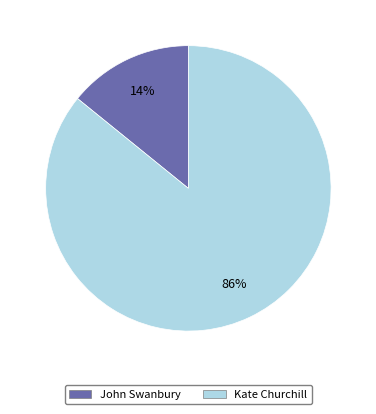

Between Kate and John, which is larger?

Kate